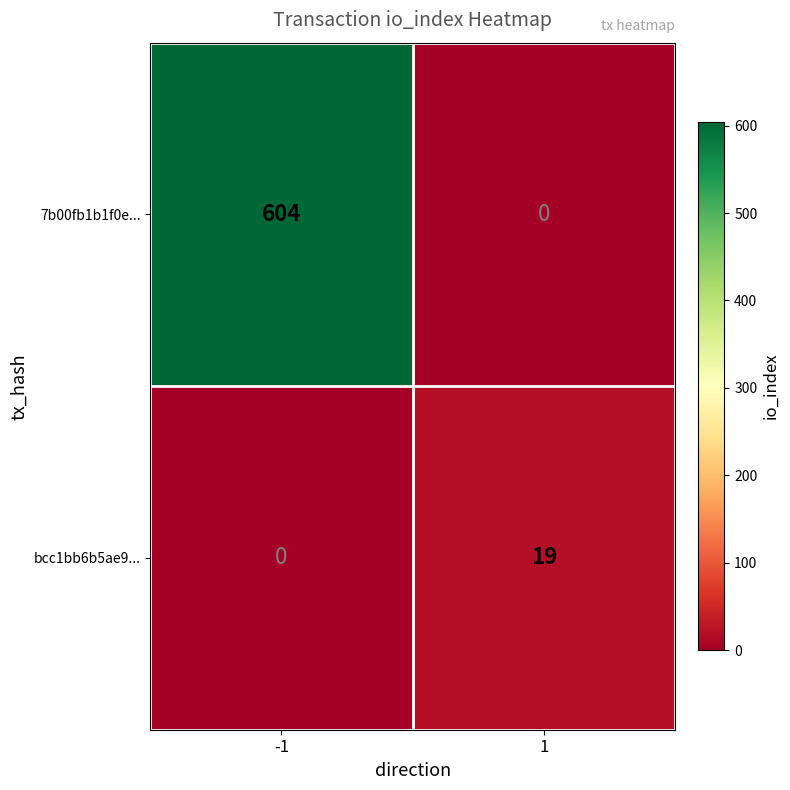

Rank the series by their maximum value, from lowest to highest.

bcc1bb6b5ae9..., 7b00fb1b1f0e...